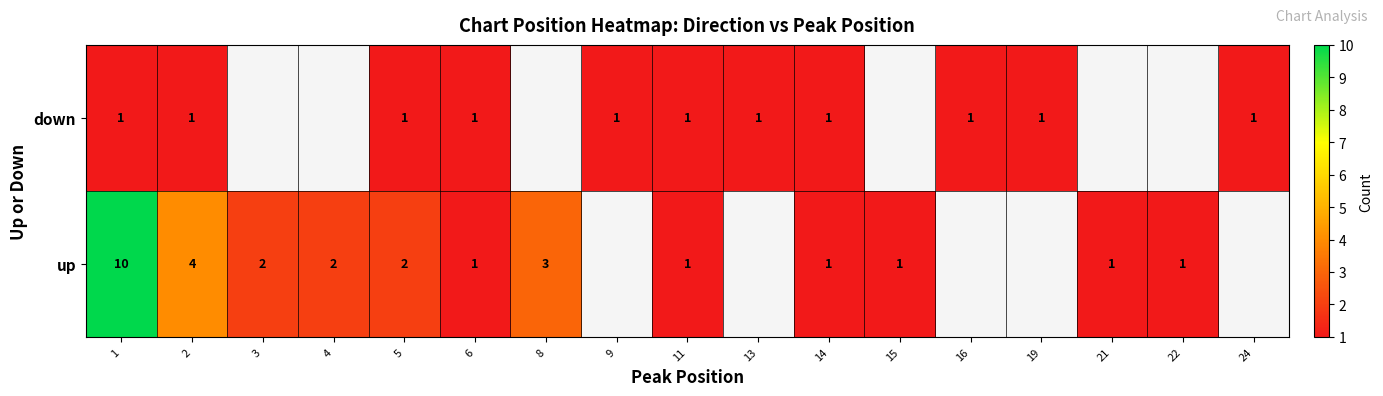

The up series shows 2 at 21. True or false?

False